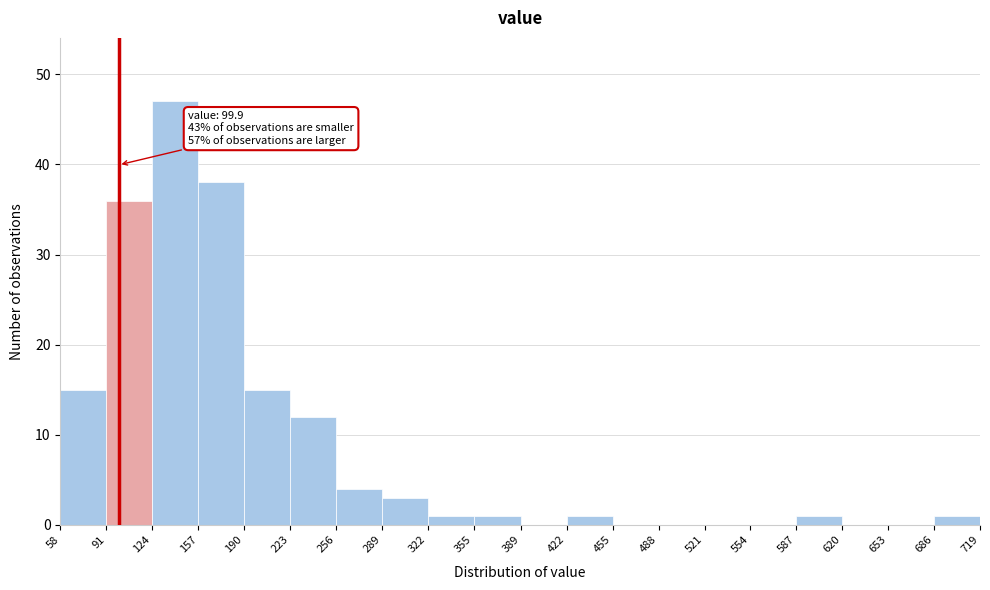

Which range on the x-axis has the tallest bar?

124 to 157